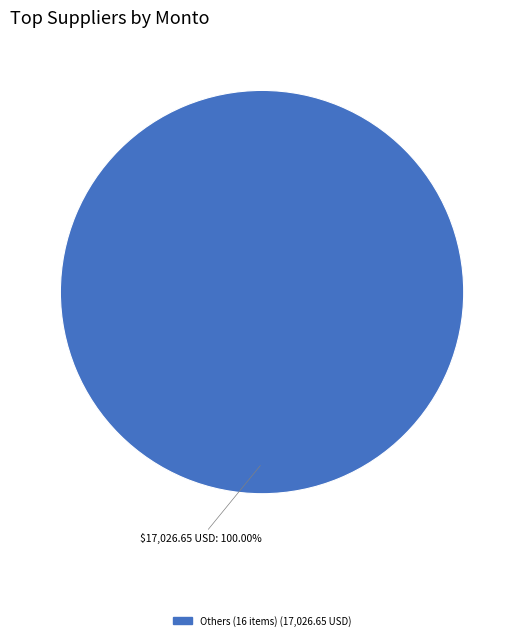

How many slices are in this pie chart?

1